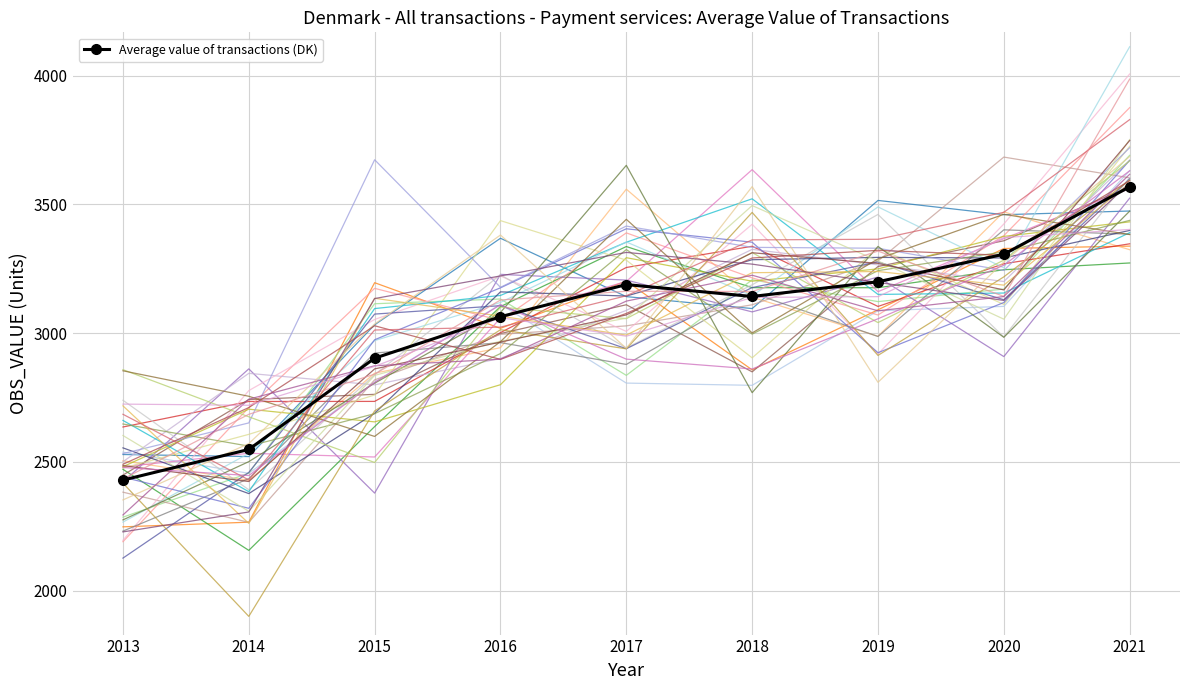

What is the ratio of the value at 2021 to the value at 2017?

1.1